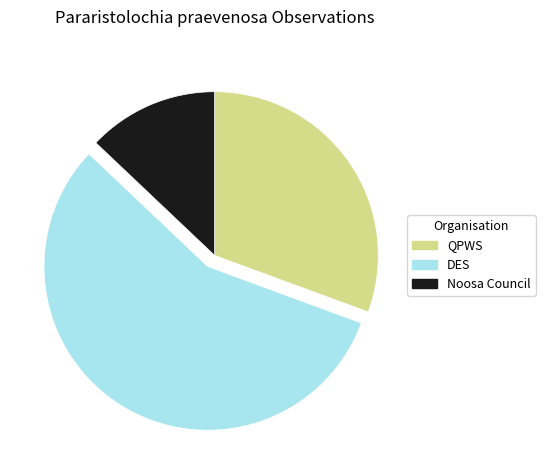

Does any single category account for the majority?

Yes